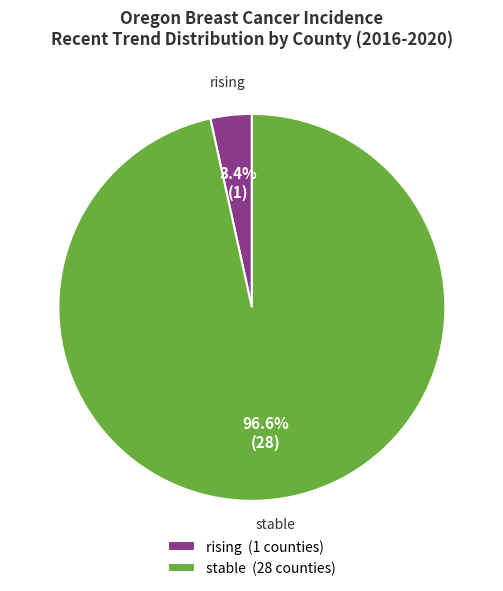

Does any single category account for the majority?

Yes